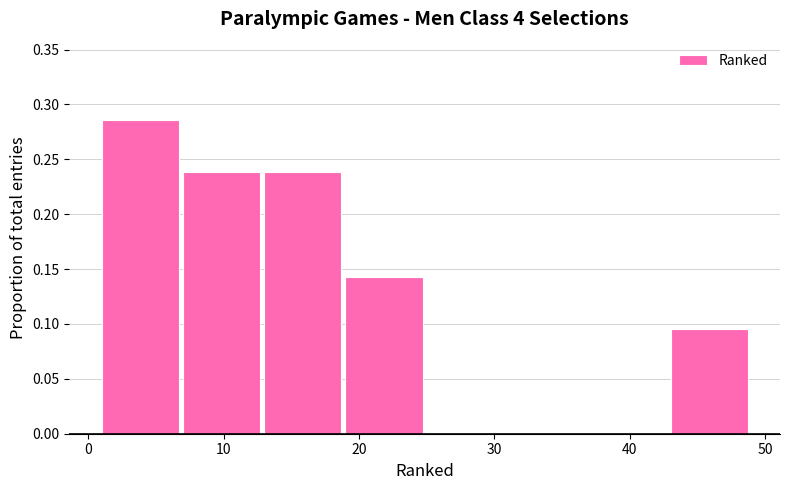

Over which range of the x-axis is the bar tallest?

1 to 7